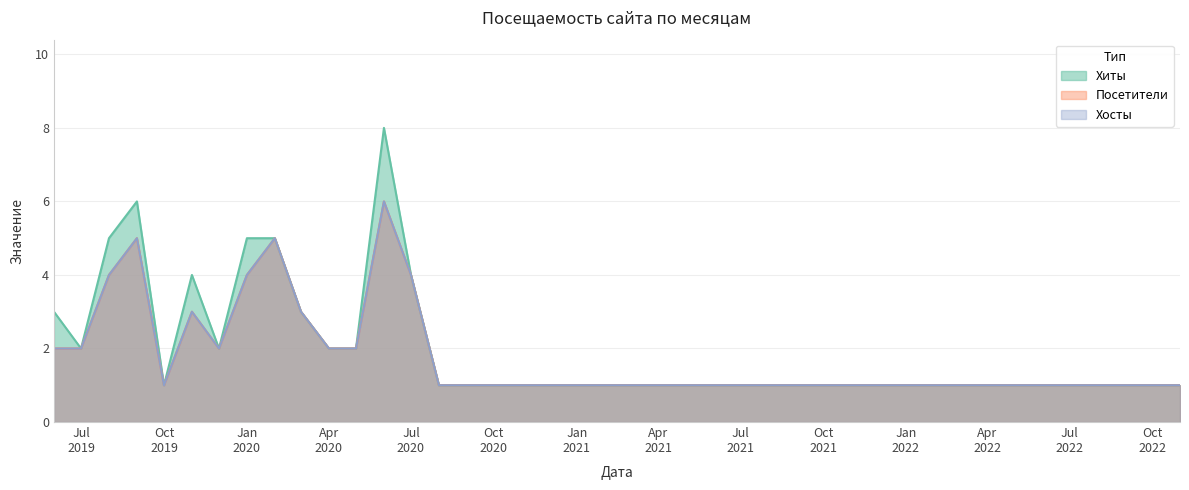

What is the maximum value shown in the chart?

8